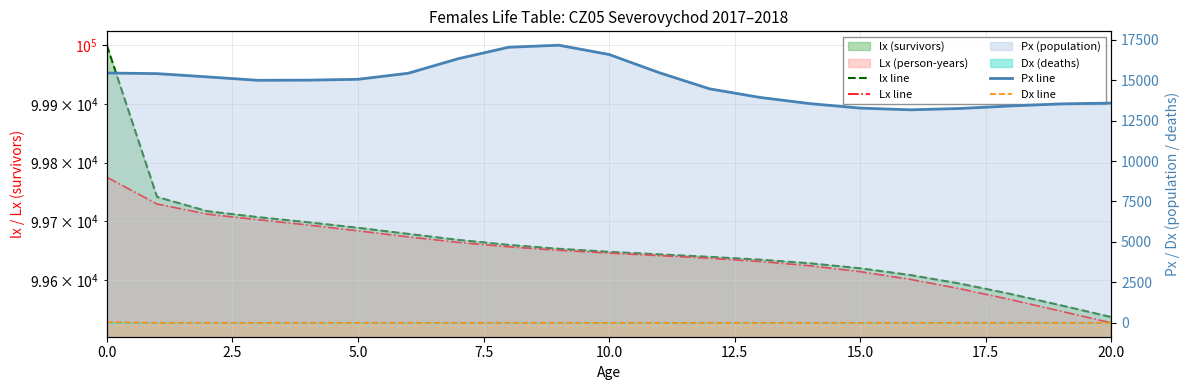

True or false: Dx line and lx line intersect in this chart.

False